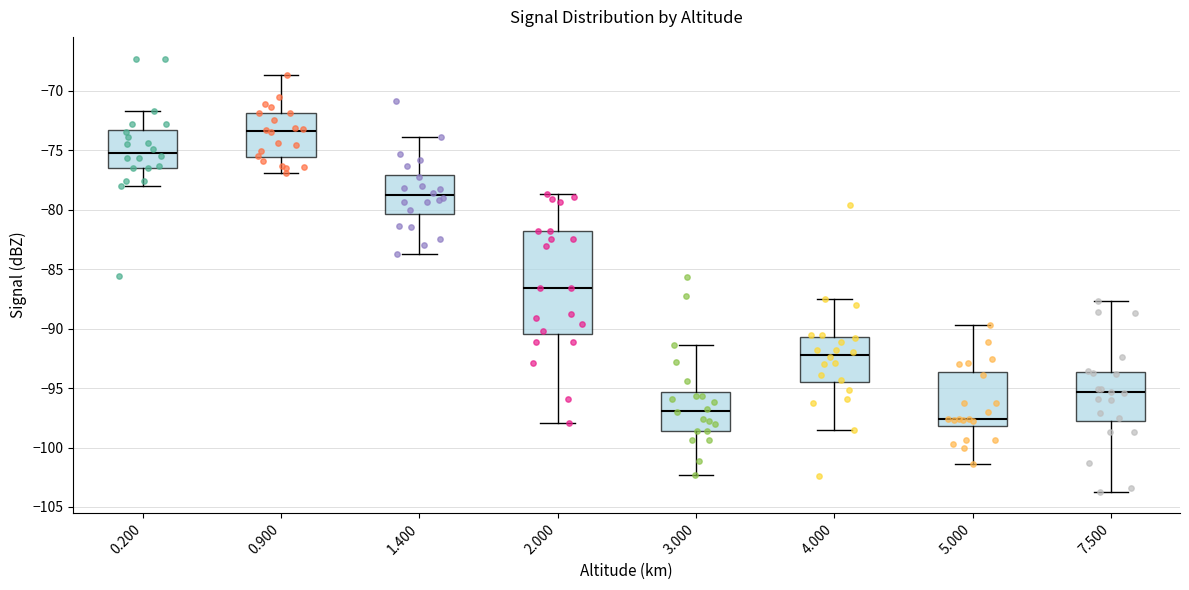

Reading left to right, read every box against the y-axis: the position of its median line, the range the box covers, and the ends of its whiskers. The values are not printed on the chart, so give them approximately, as read against the axis.

0.200: median -75.0, box -76.5 to -73.5, whiskers -78.0 to -71.5
0.900: median -73.5, box -75.5 to -72.0, whiskers -77.0 to -68.5
1.400: median -79.0, box -80.5 to -77.0, whiskers -83.5 to -74.0
2.000: median -86.5, box -90.5 to -82.0, whiskers -98.0 to -78.5
3.000: median -97.0, box -98.5 to -95.5, whiskers -102.5 to -91.5
4.000: median -92.0, box -94.5 to -90.5, whiskers -98.5 to -87.5
5.000: median -97.5, box -98.0 to -93.5, whiskers -101.5 to -89.5
7.500: median -95.5, box -98.0 to -93.5, whiskers -103.5 to -87.5